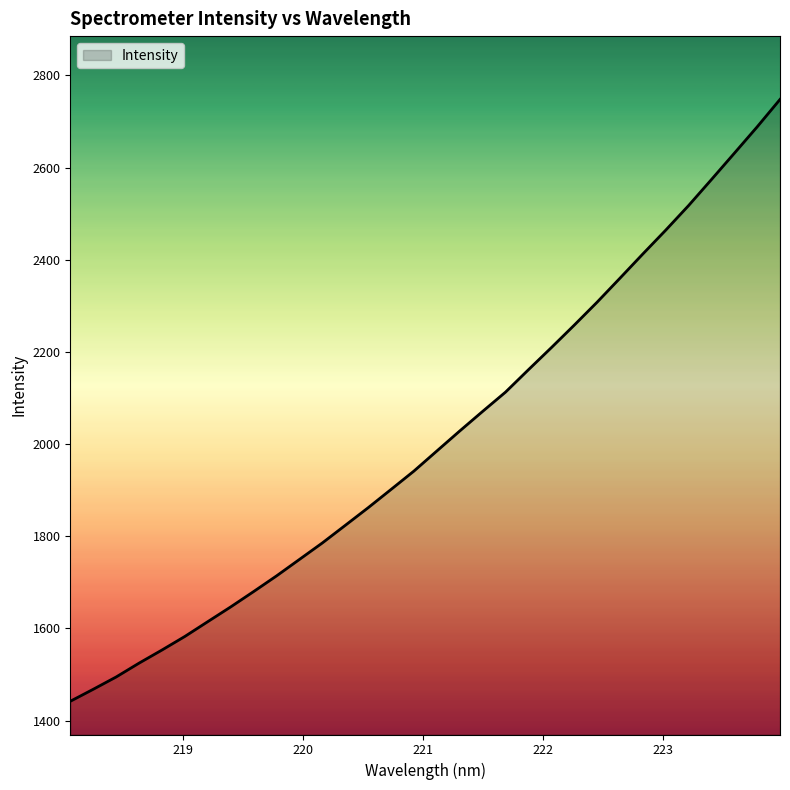

What is the difference between the maximum and minimum values?

1306.3